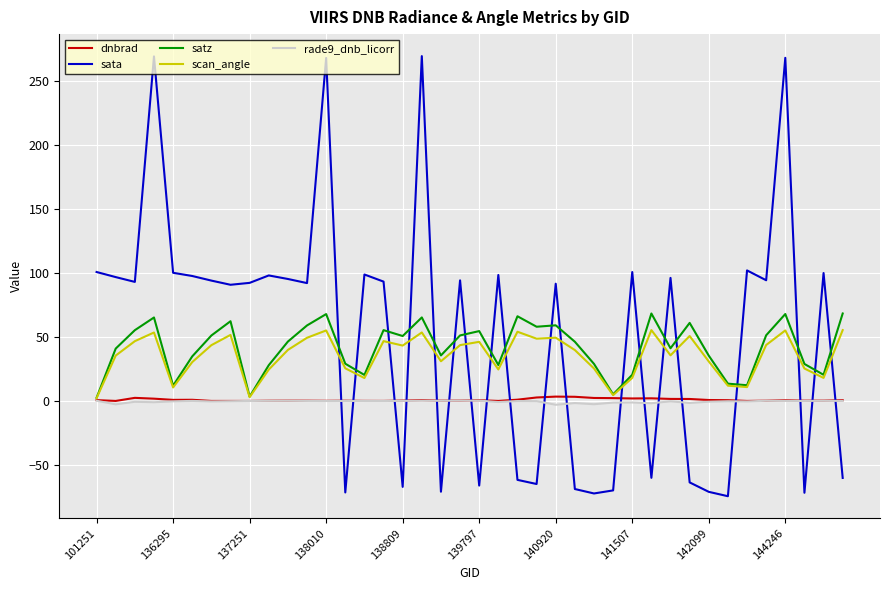

Which series has the widest spread of values?

sata